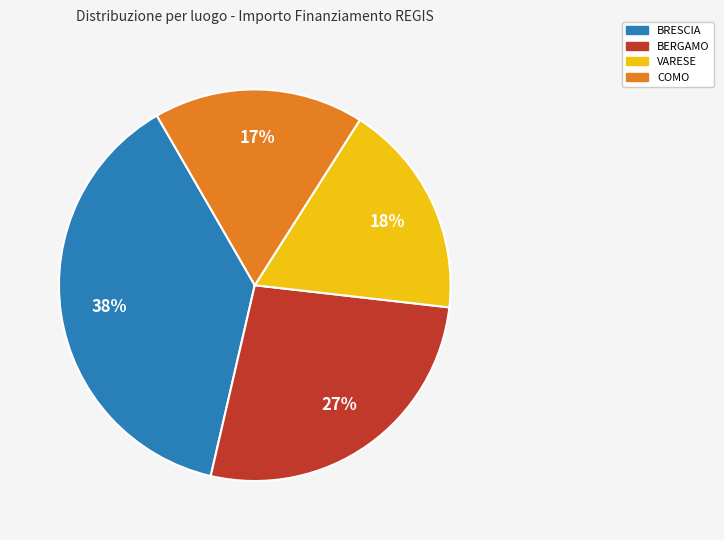

Which has a higher value, BRESCIA or BERGAMO?

BRESCIA